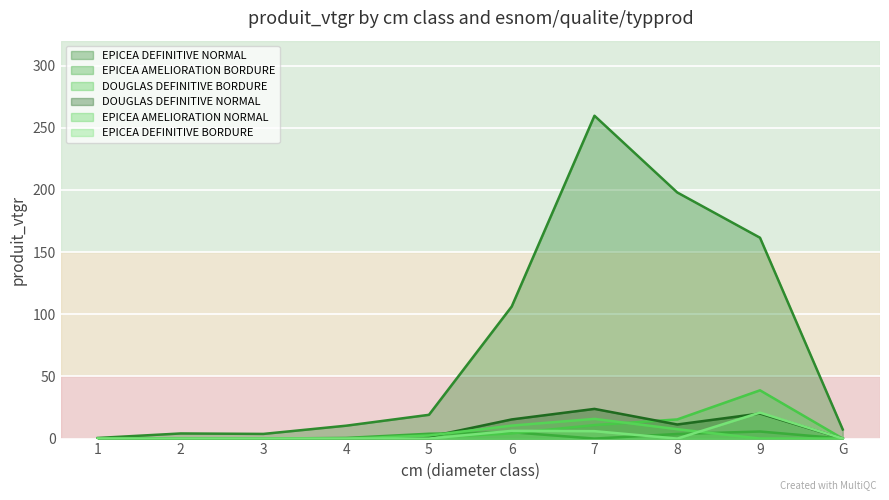

The DOUGLAS DEFINITIVE NORMAL series shows 15.6 at 8. True or false?

False